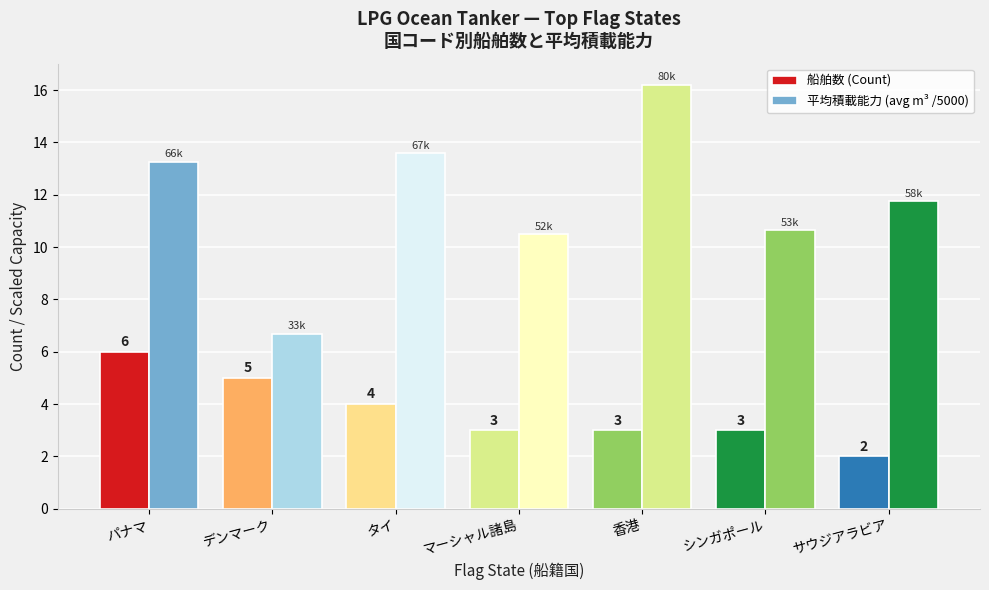

What is the average value of the 船舶数 (Count) series?

3.7